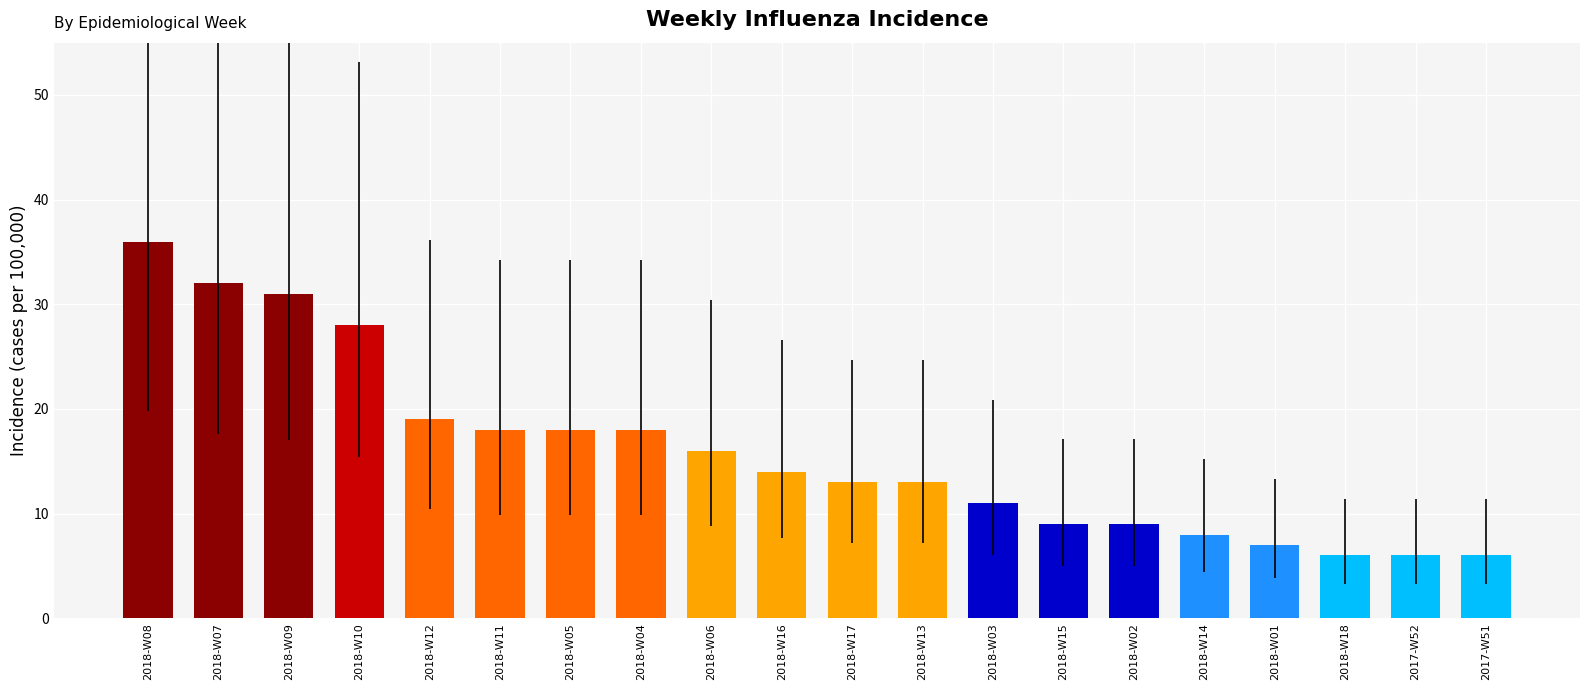

Reading right to left, extract all data points from this chart.

2017-W51=6	2017-W52=6	2018-W18=6	2018-W01=7	2018-W14=8	2018-W02=9	2018-W15=9	2018-W03=11	2018-W13=13	2018-W17=13	2018-W16=14	2018-W06=16	2018-W04=18	2018-W05=18	2018-W11=18	2018-W12=19	2018-W10=28	2018-W09=31	2018-W07=32	2018-W08=36